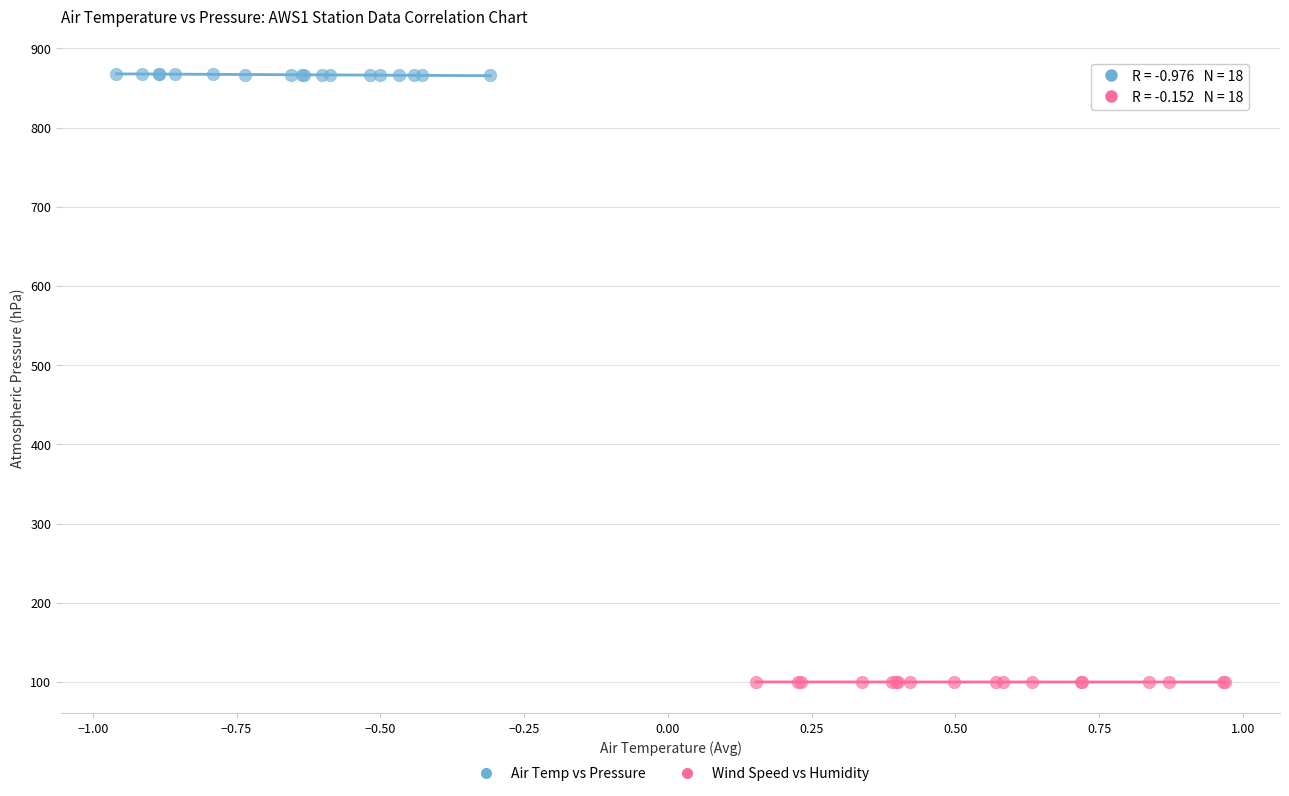

Which series reaches the maximum Y coordinate?

Air Temp vs Pressure